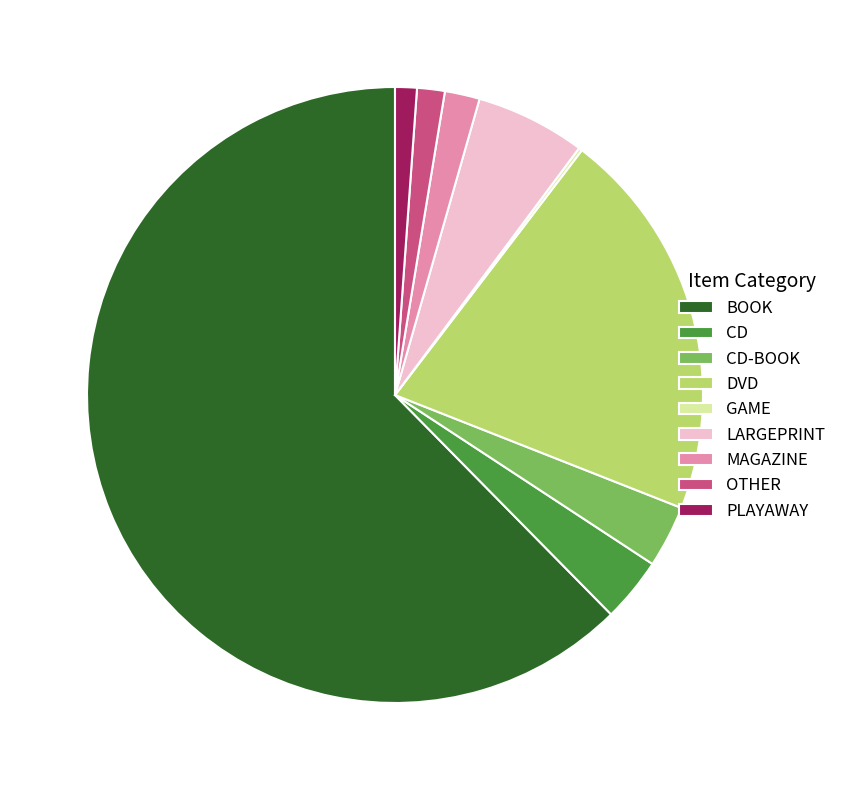

Combined, do DVD and PLAYAWAY account for over 50%?

No